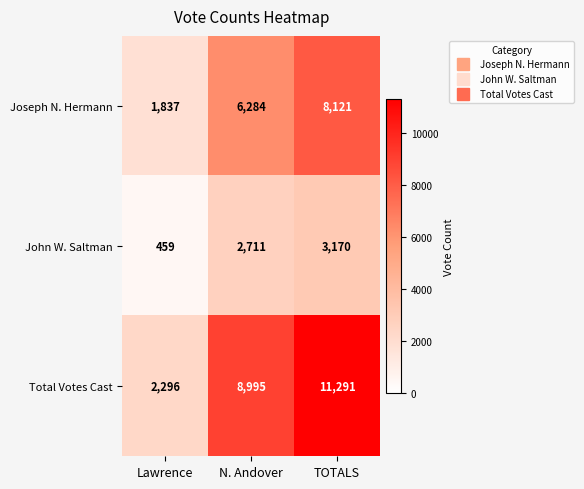

At which category is the sum across all series the highest?

TOTALS